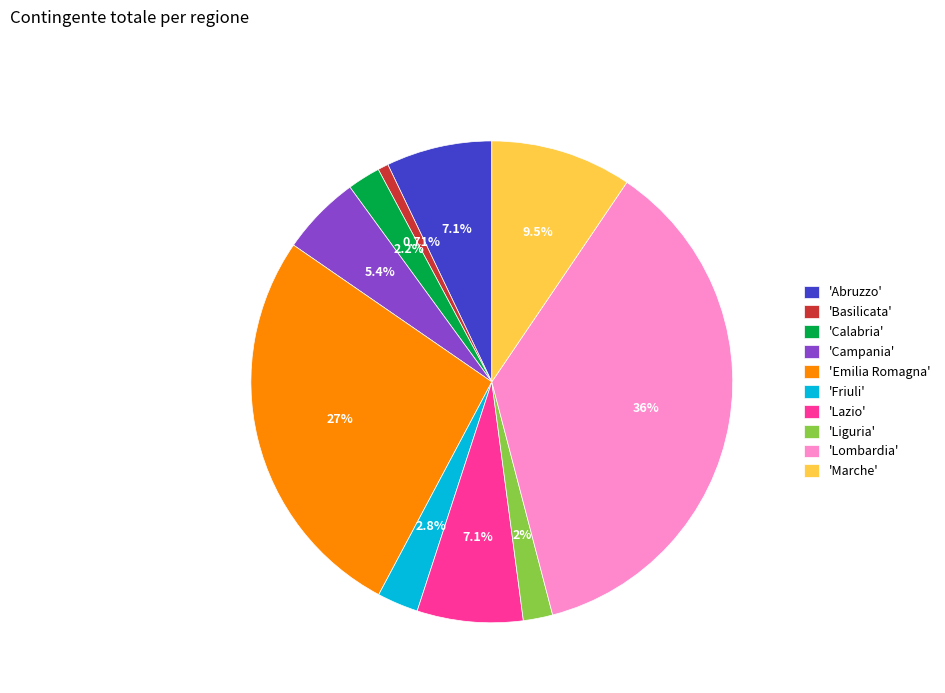

Which has a higher value, 'Basilicata' or 'Marche'?

'Marche'